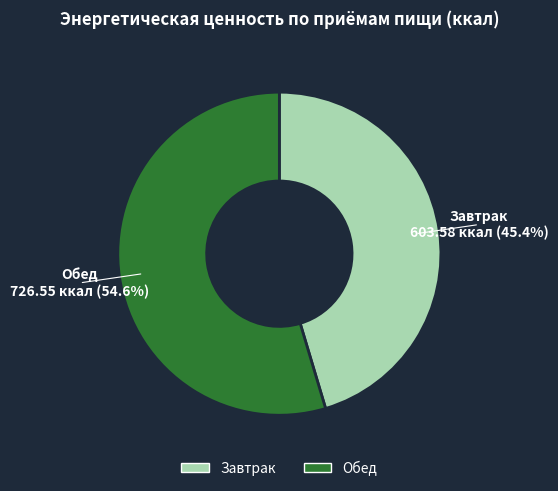

Is there any slice that represents more than half of the pie?

Yes